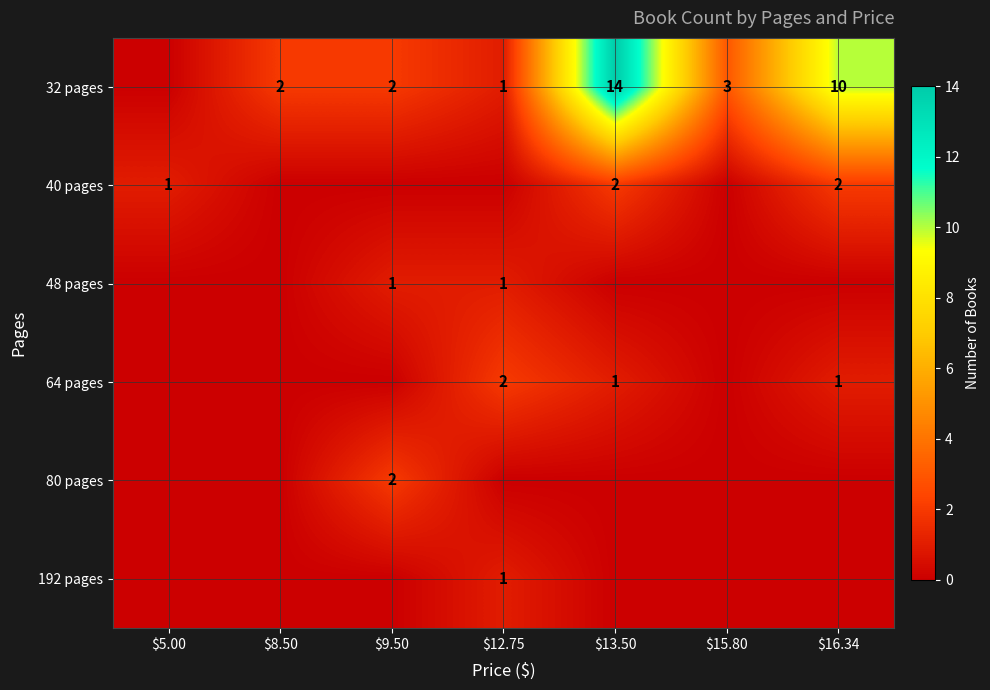

The 48 pages series shows 0 at $12.75. True or false?

False